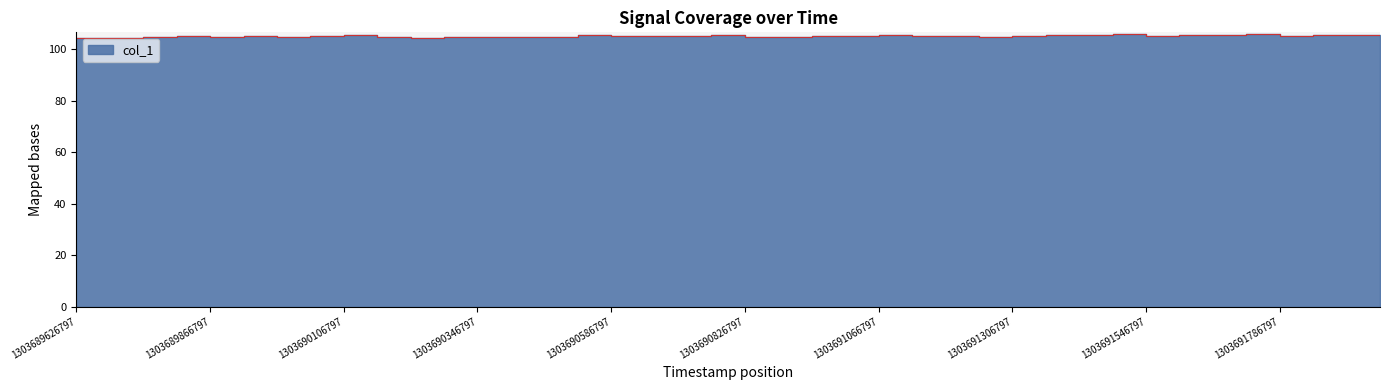

What is the change in value from 1303689866797 to 1303691066797?

+0.2